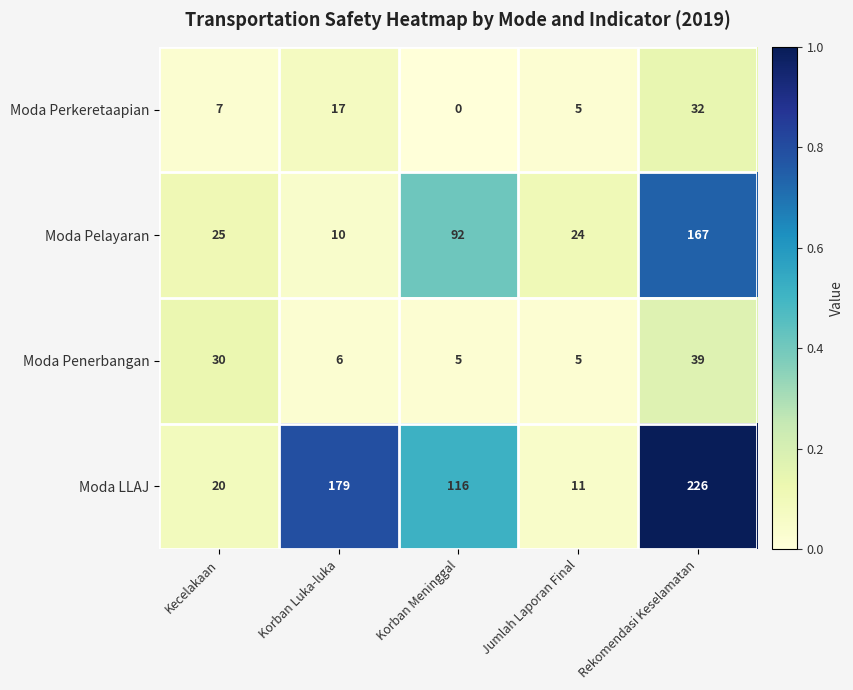

Which series has the widest spread of values?

Moda LLAJ